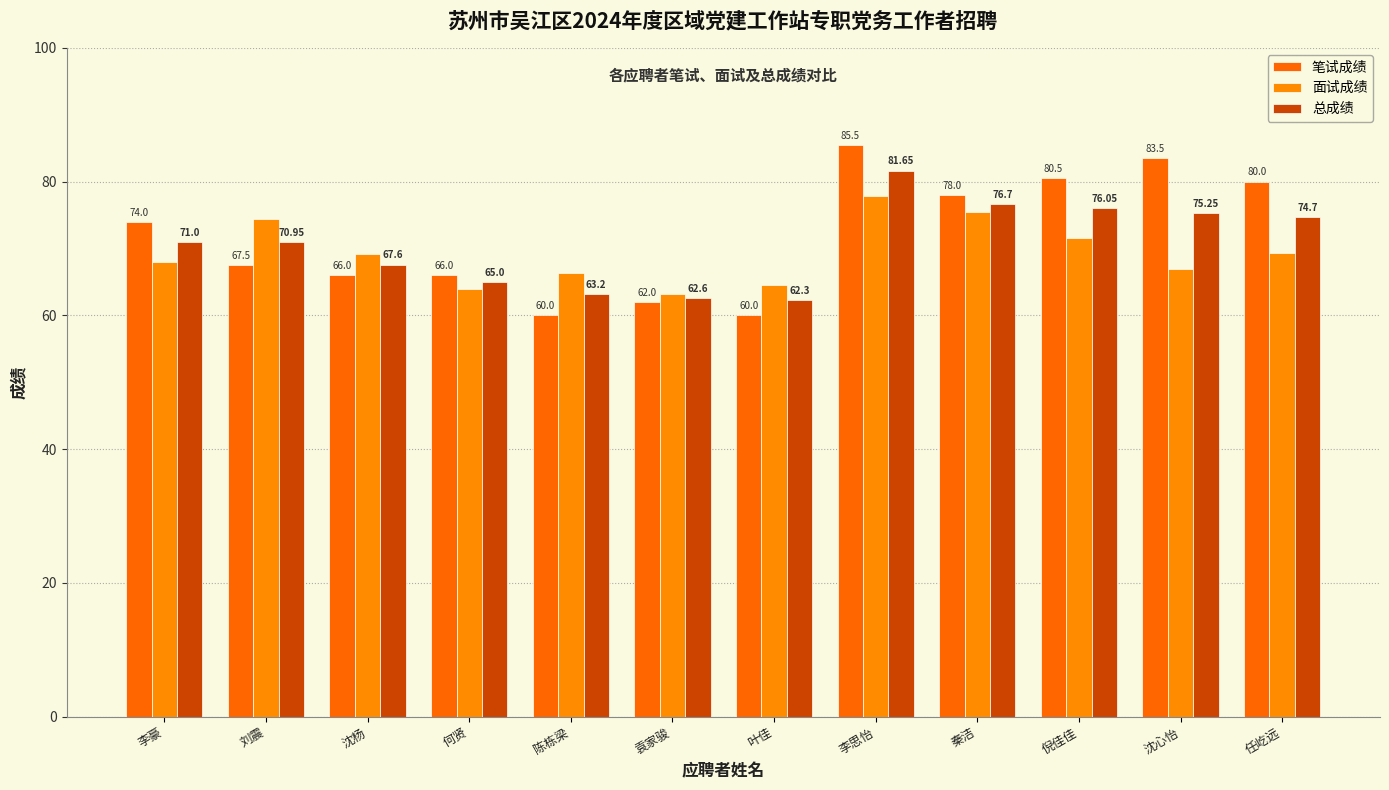

List the labels in order of 面试成绩 value, largest first.

李思怡, 秦洁, 刘震, 倪佳佳, 任屹远, 沈杨, 李豪, 沈心怡, 陈栋梁, 叶佳, 何贤, 袁家骏